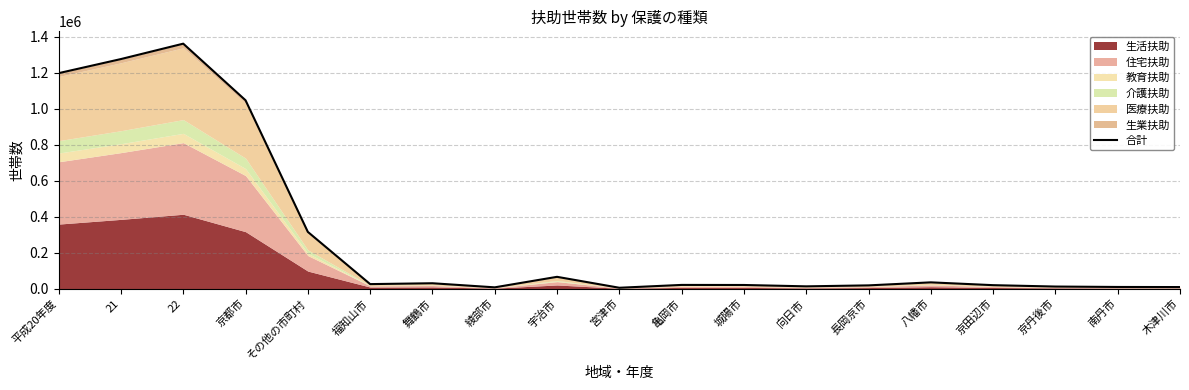

At which category does the data reach its first local valley?

福知山市